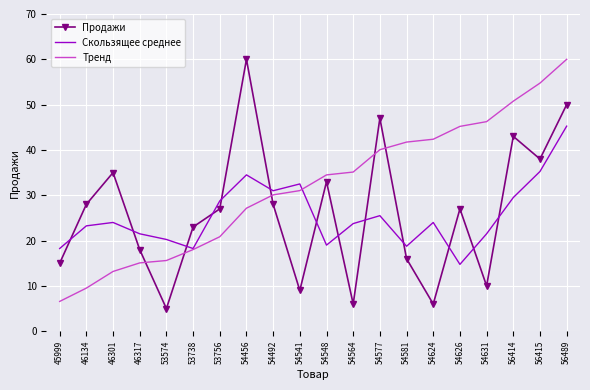

What is the maximum value shown in the chart?

60.0